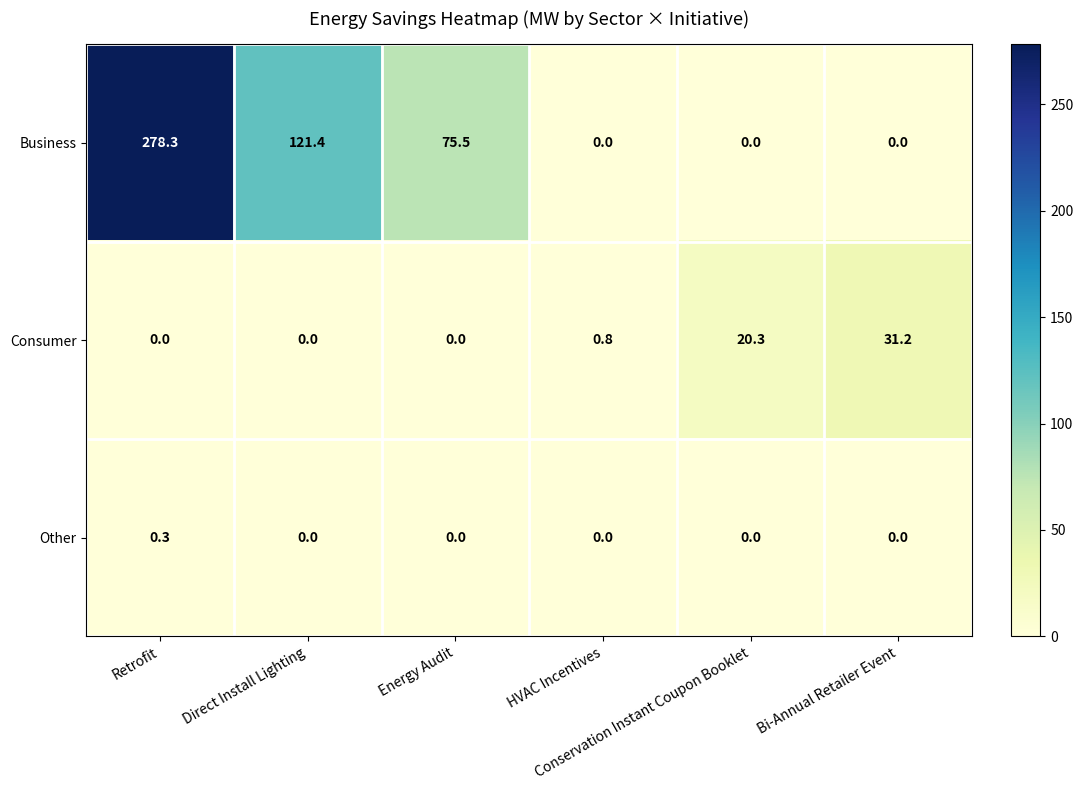

Rank the series by their maximum value, from lowest to highest.

Other, Consumer, Business